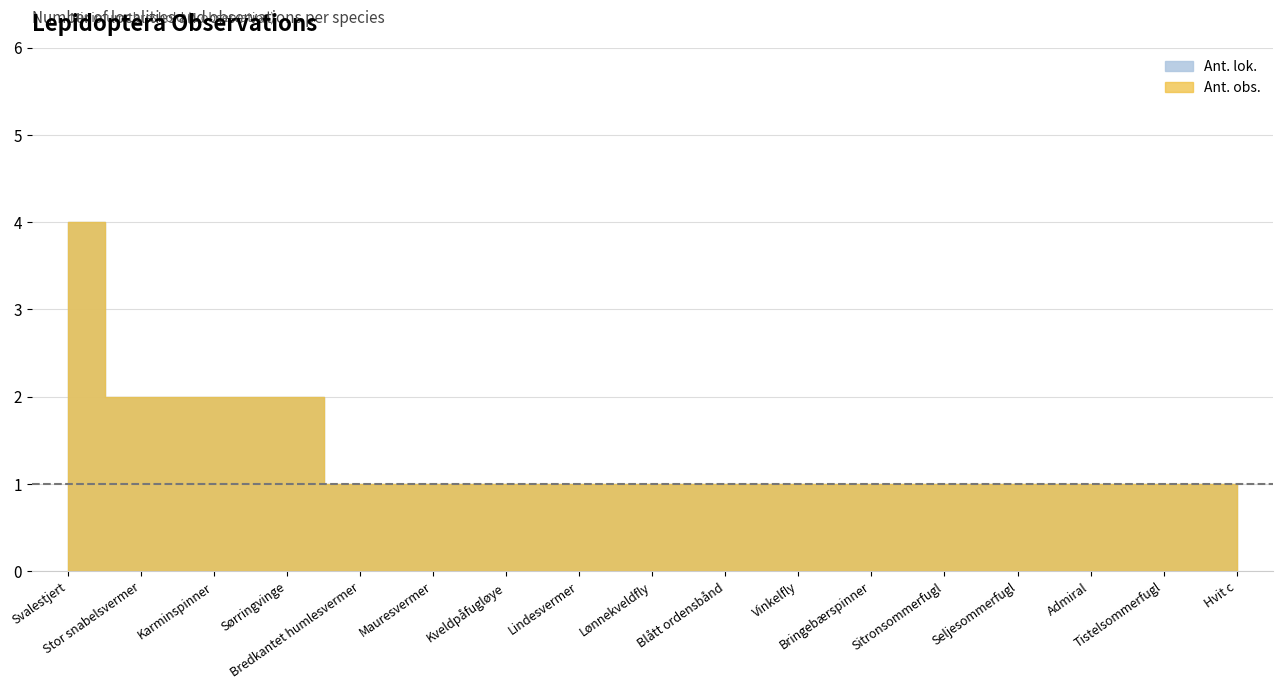

What is the difference between the second highest and second lowest values in the Ant. lok. series?

1